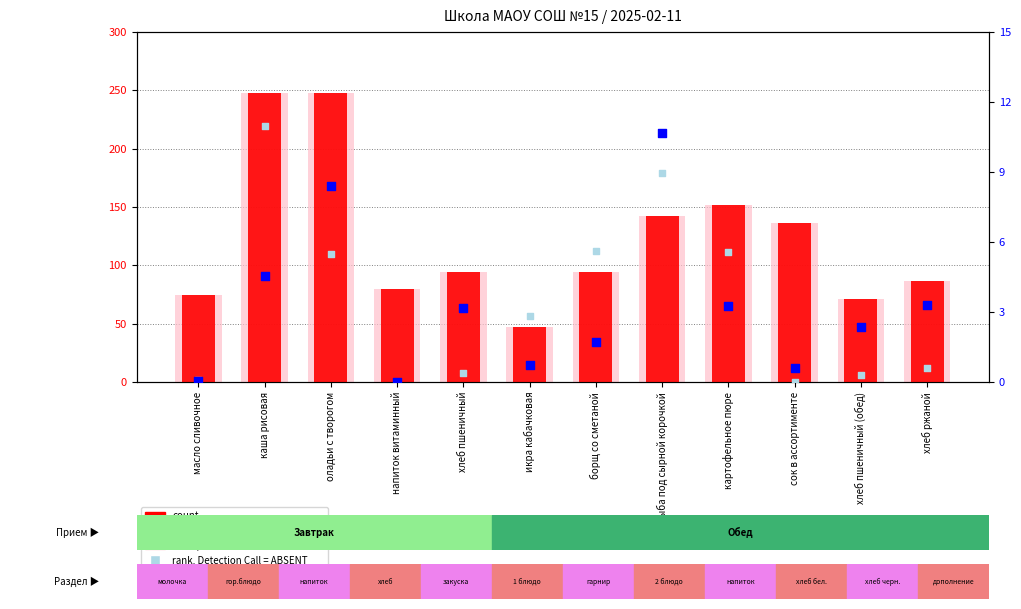

Which series contains the highest Y value?

count